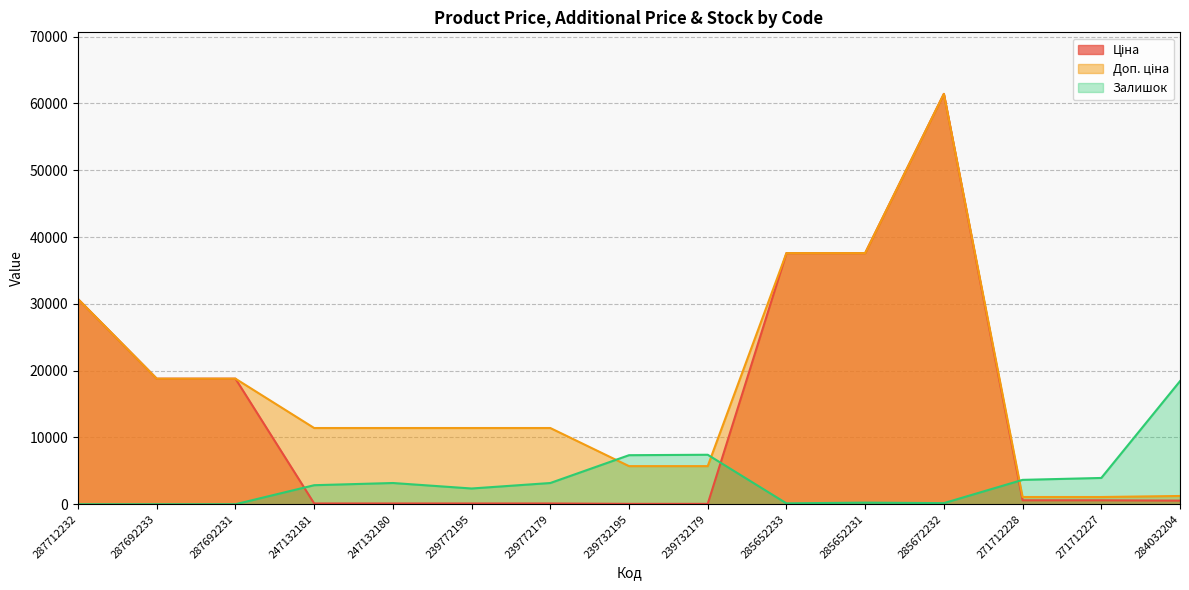

How many lines are shown in the chart?

3